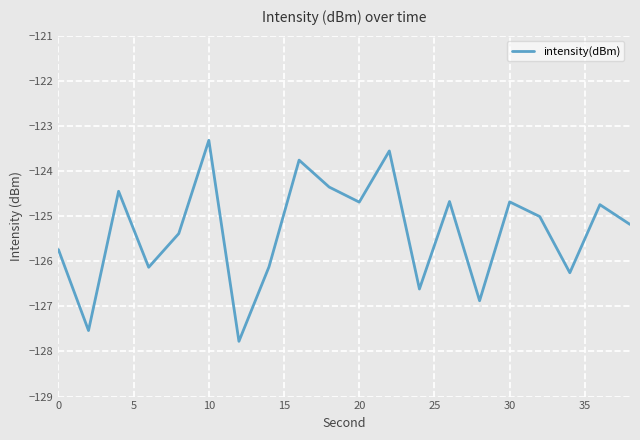

What is the minimum value shown in the chart?

-127.8